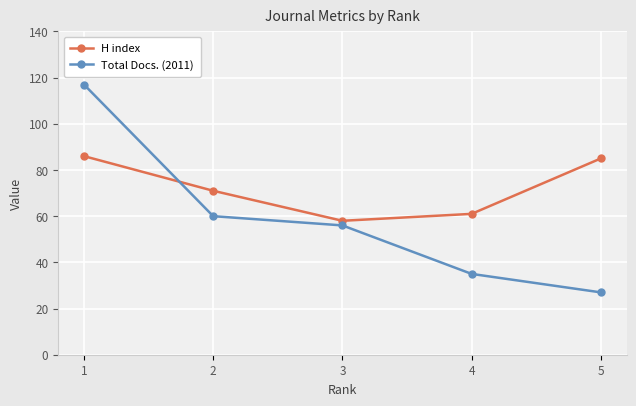

Is this an area chart (filled region under the line)?

No